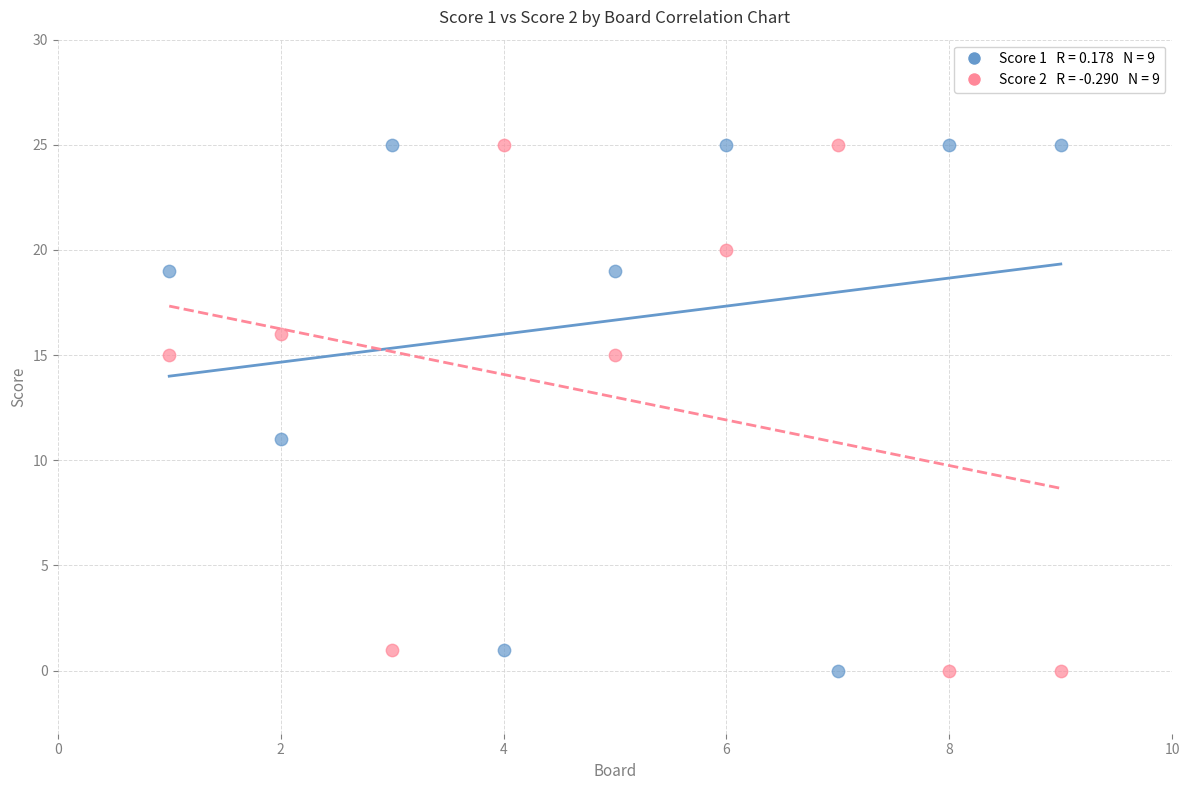

Across all series, what Y value is closest to 12?

11